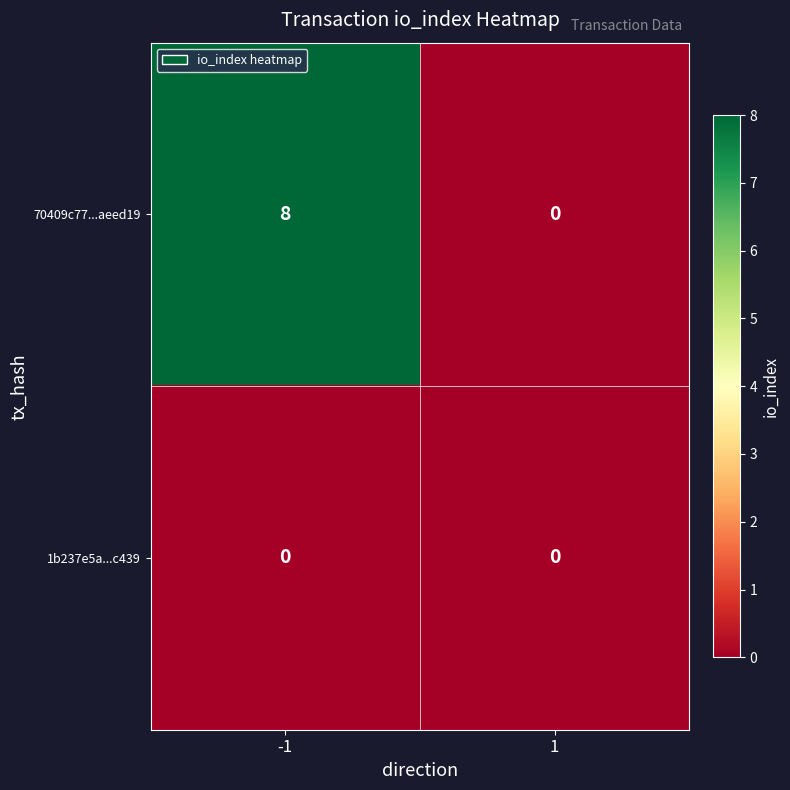

What is the total value across all series at -1?

8